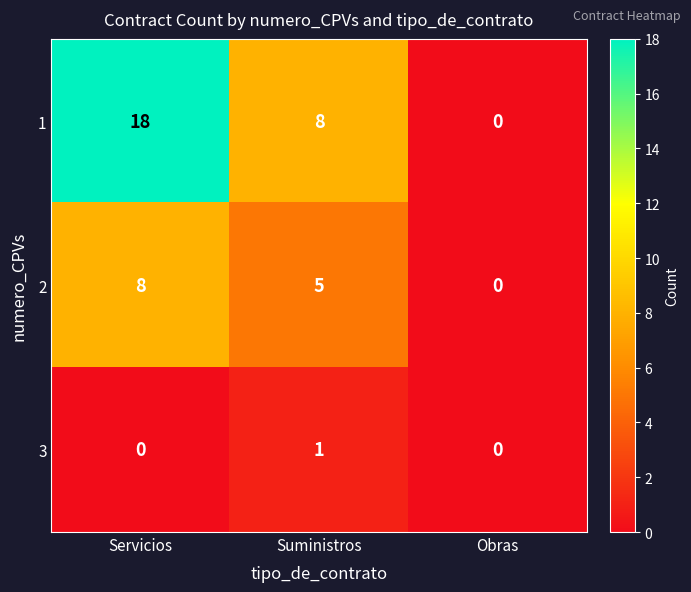

Rank the series at Servicios from highest to lowest value.

1, 2, 3